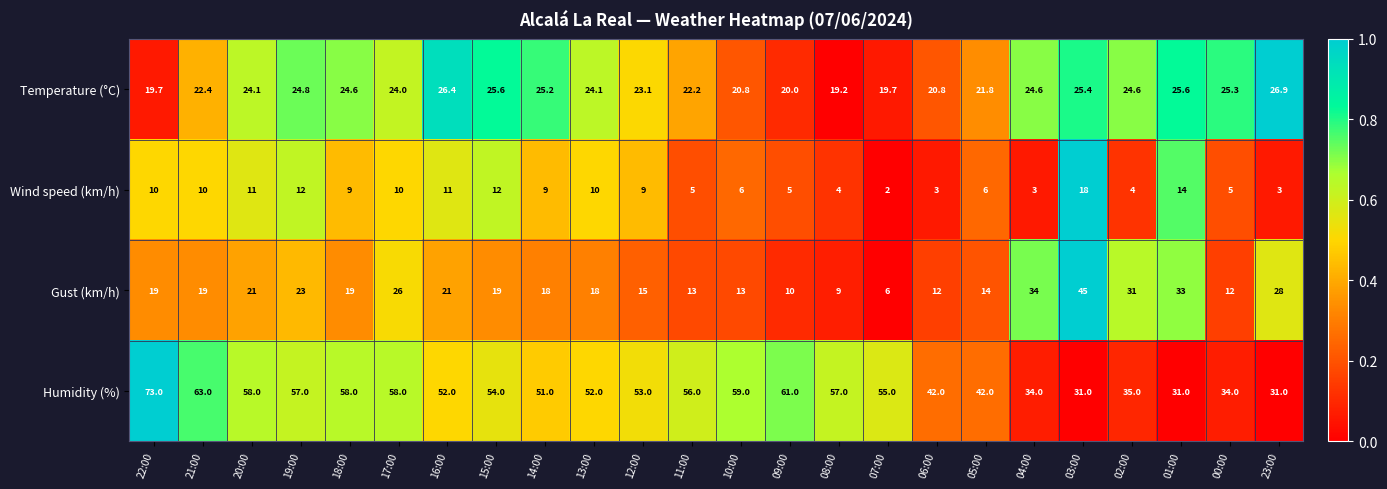

Which series changed the most between 05:00 and 02:00?

Gust (km/h)